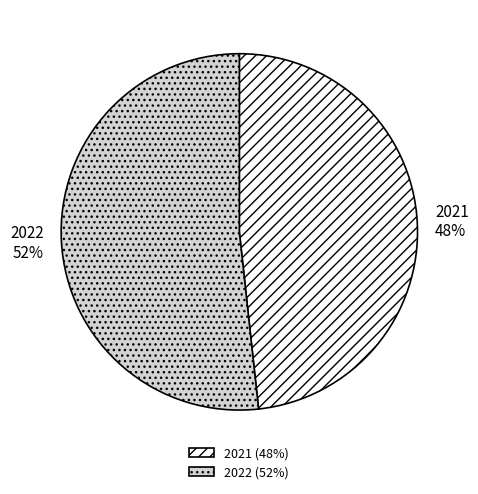

True or false: 2022 accounts for 52% of the total.

True